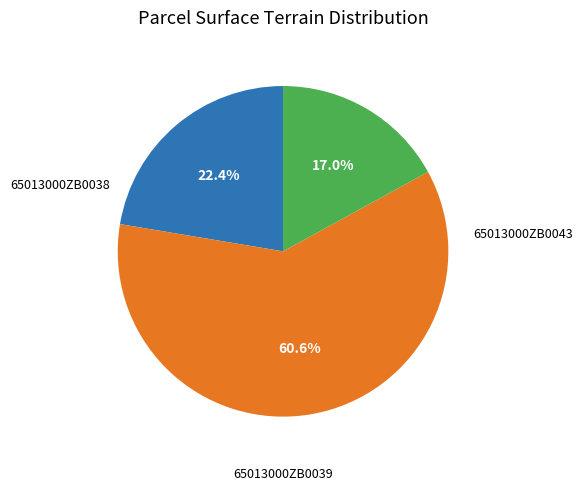

Count the number of slices in the pie.

3